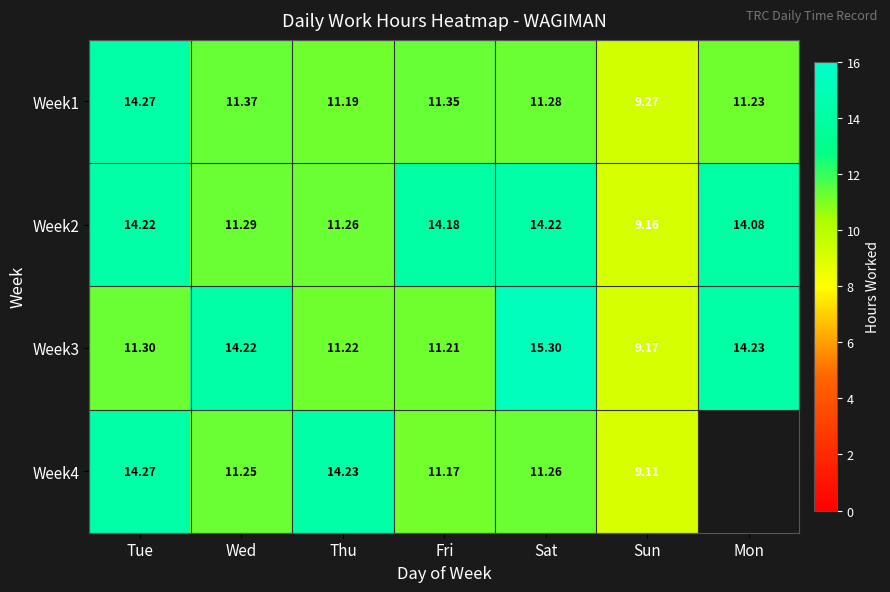

List the labels in order of Week1 value, smallest first.

Sun, Thu, Mon, Sat, Fri, Wed, Tue